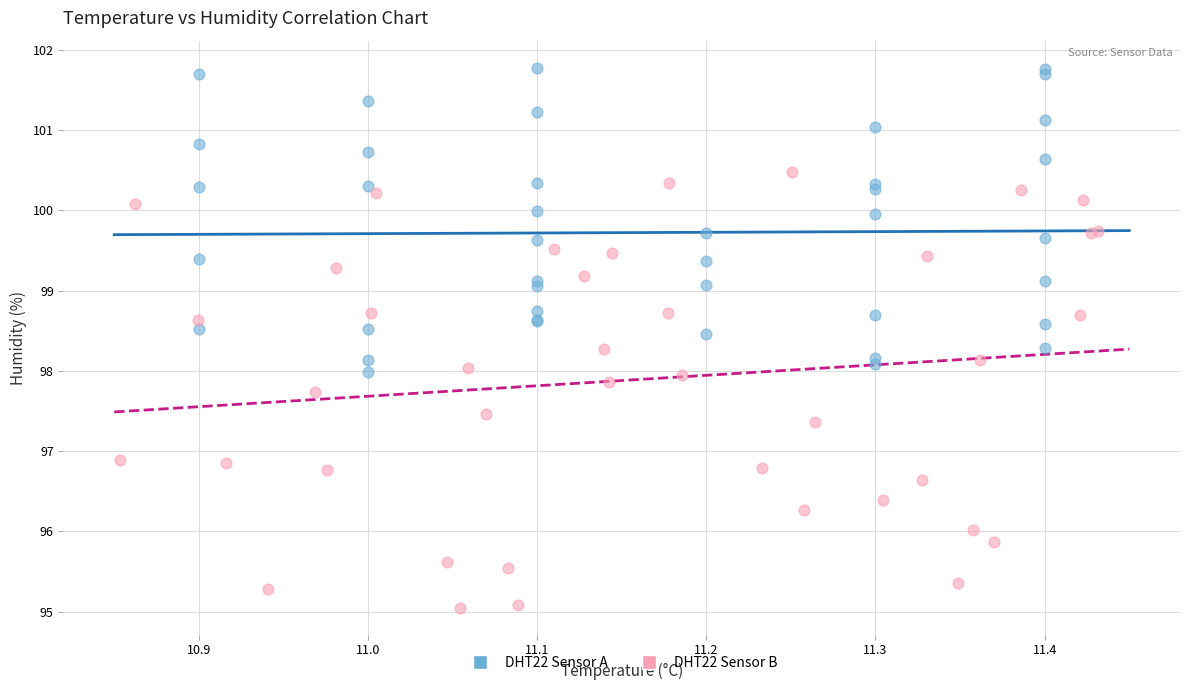

Which series has the widest spread of Y values?

DHT22 Sensor B